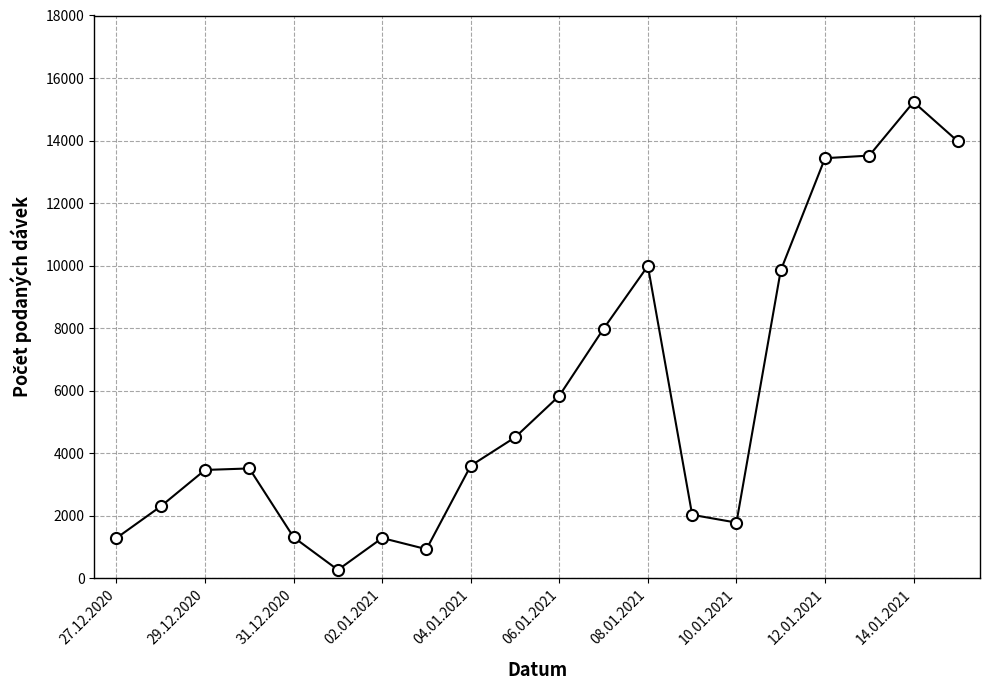

True or false: the data has more than 1 interior local peaks.

True